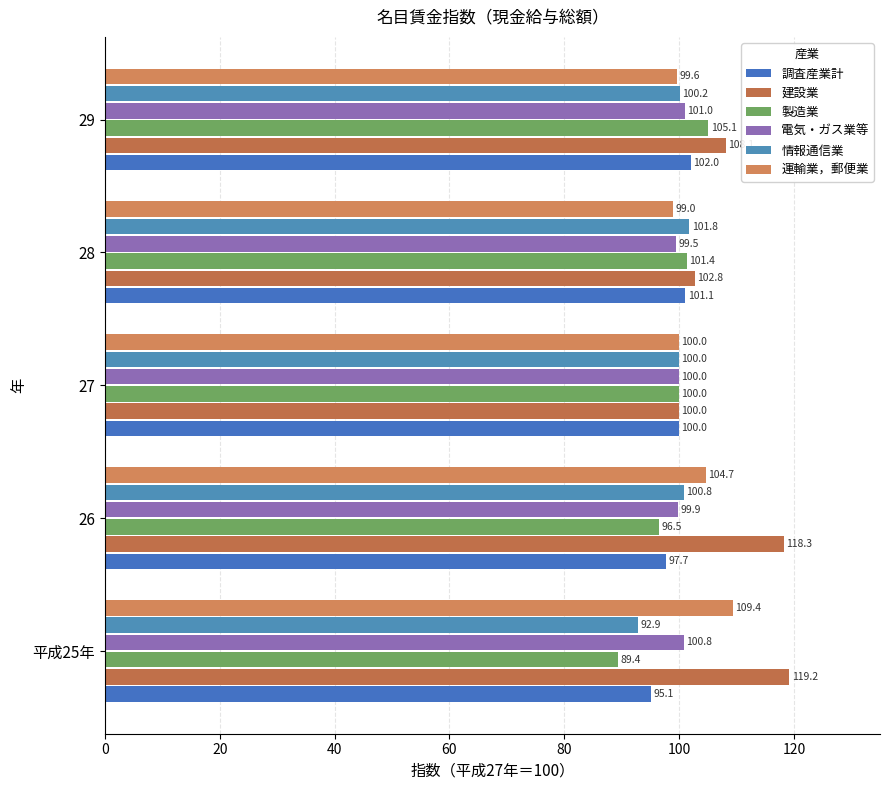

How many values in the 建設業 series are below 108?

2